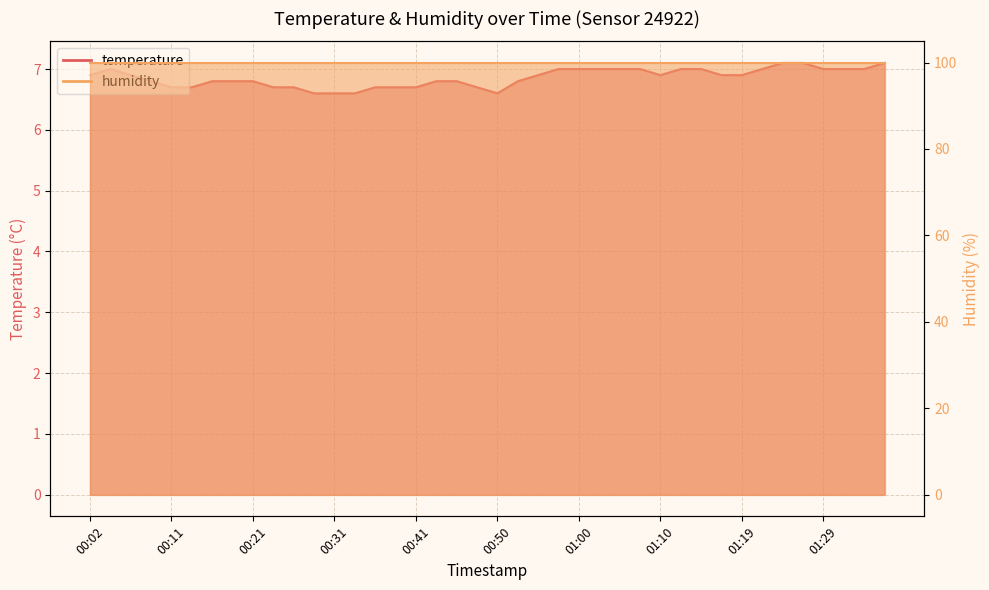

List the labels in order of value, largest first.

01:24, 01:27, 01:37, 00:04, 00:58, 01:00, 01:02, 01:05, 01:07, 01:12, 01:15, 01:22, 01:29, 01:32, 01:34, 00:02, 00:06, 00:55, 01:10, 01:17, 01:19, 00:09, 00:16, 00:19, 00:21, 00:43, 00:45, 00:53, 00:11, 00:14, 00:23, 00:26, 00:36, 00:38, 00:41, 00:48, 00:28, 00:31, 00:33, 00:50